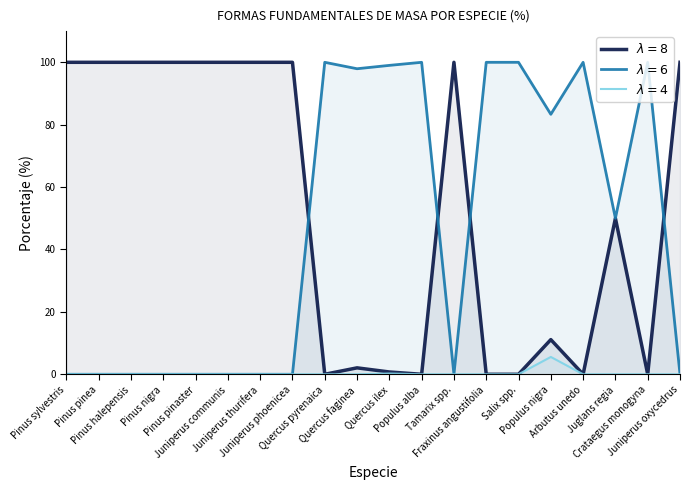

How many lines are shown in the chart?

3